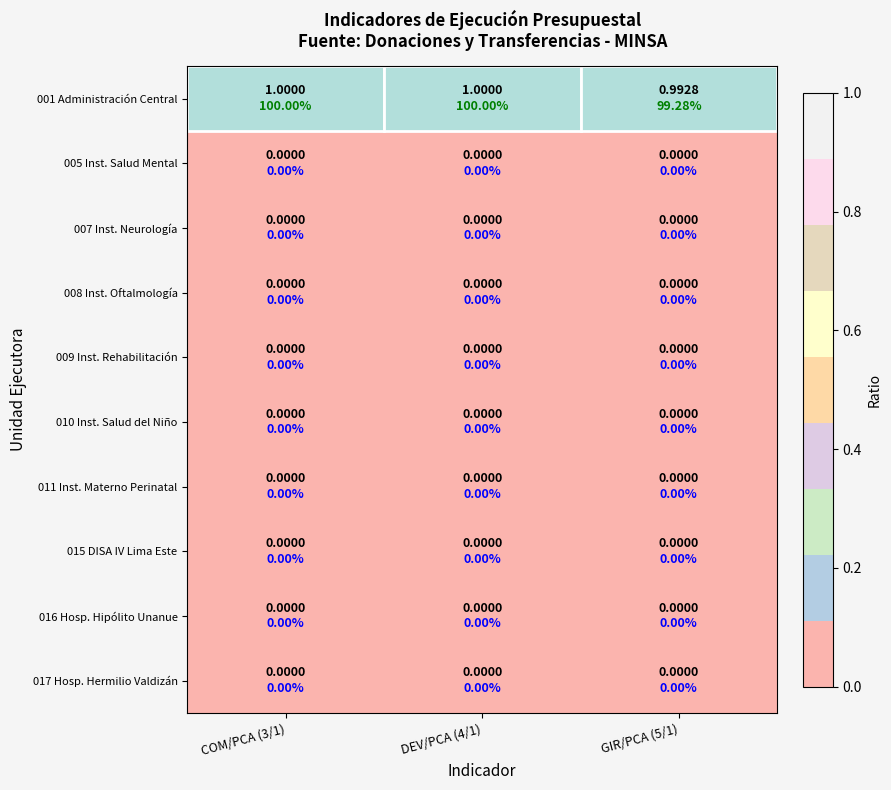

What is the total value across all series at GIR/PCA (5/1)?

1.0